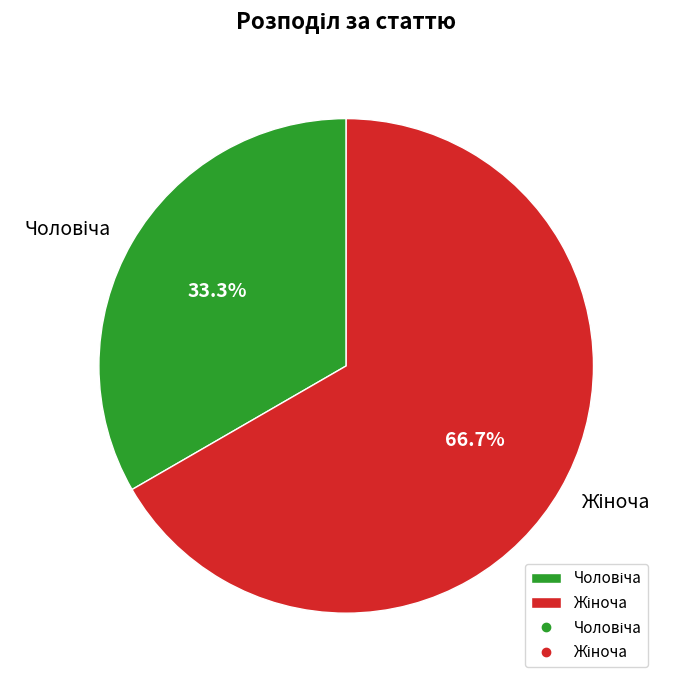

Does any single category account for the majority?

Yes